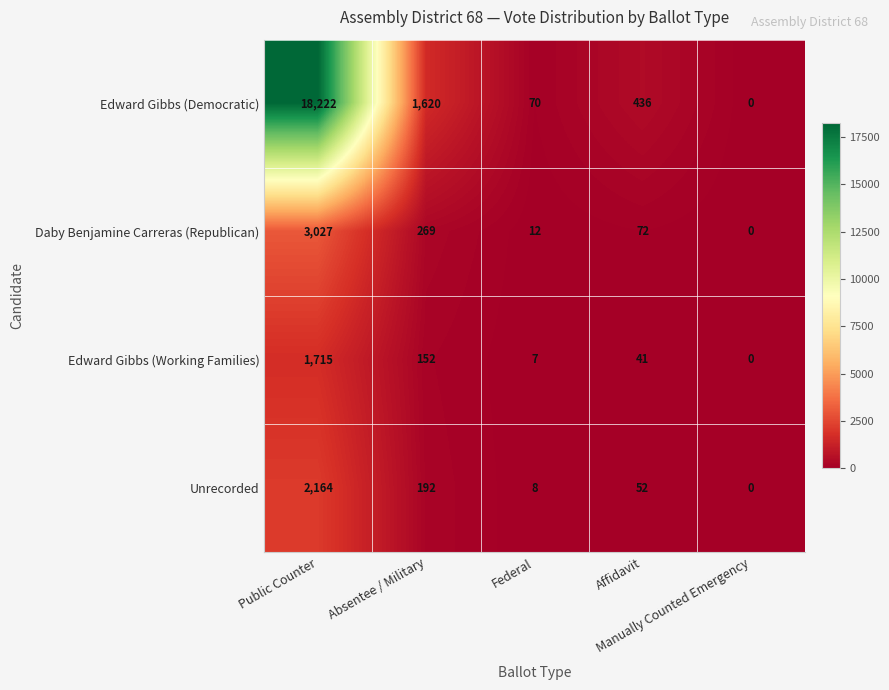

Which series changed the most between Public Counter and Federal?

Edward Gibbs (Democratic)